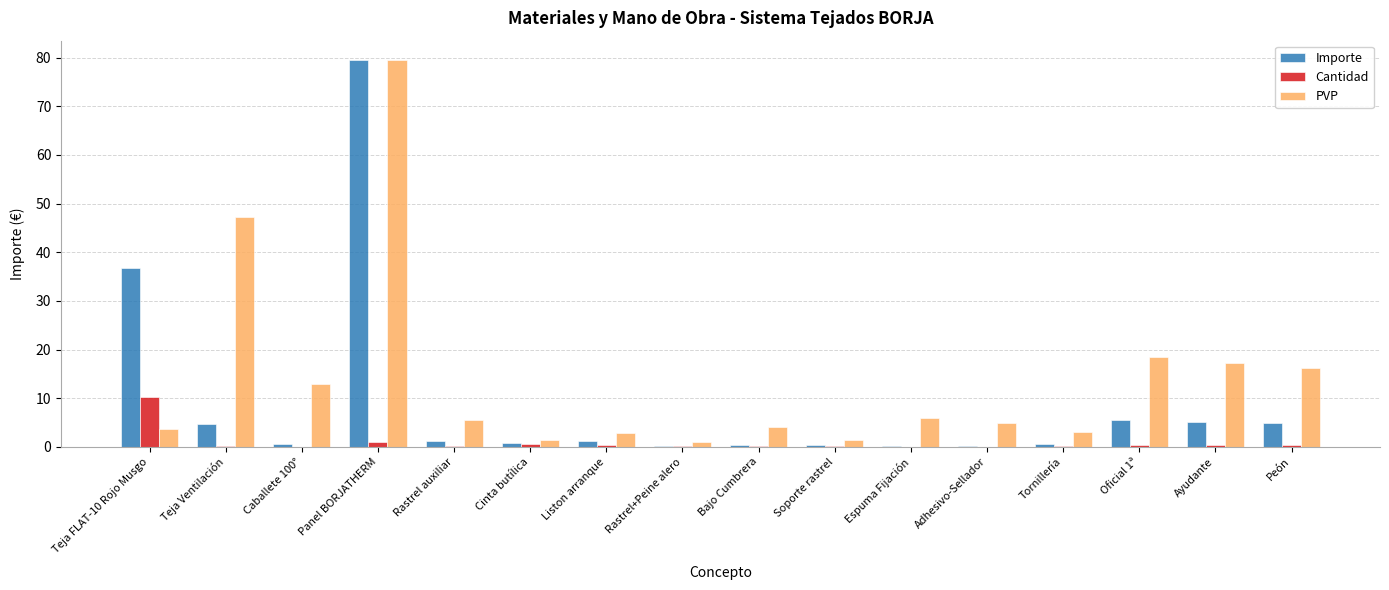

The PVP series shows 4.0 at Bajo Cumbrera. True or false?

True